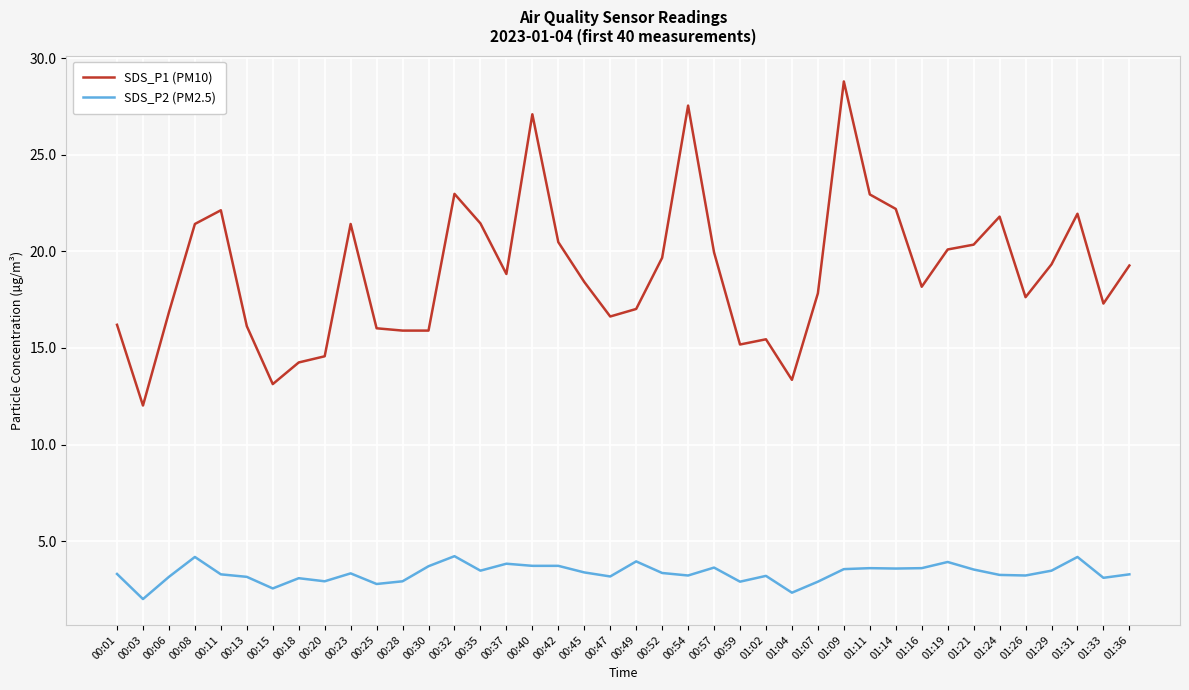

Is this an area chart (filled region under the line)?

No